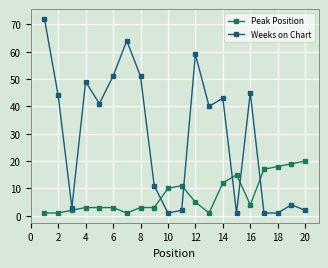

Which series has the largest total across all categories?

Weeks on Chart